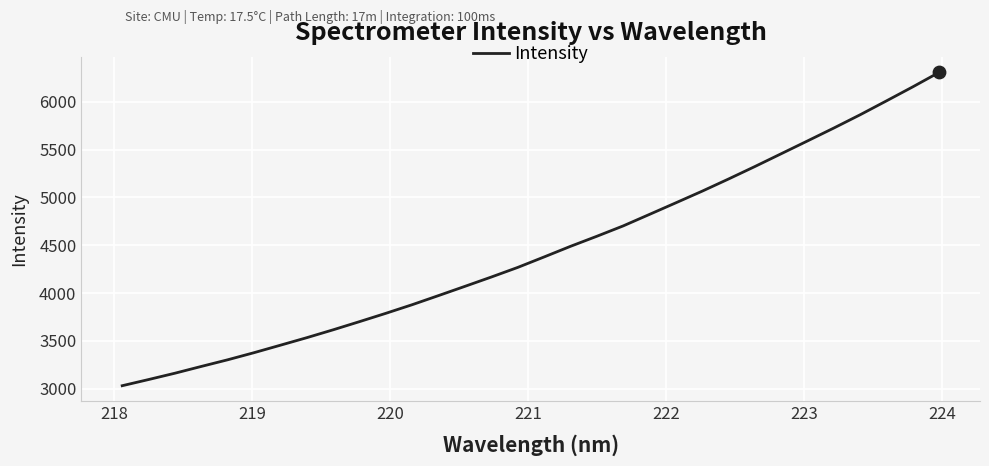

What is the minimum value shown in the chart?

3029.5